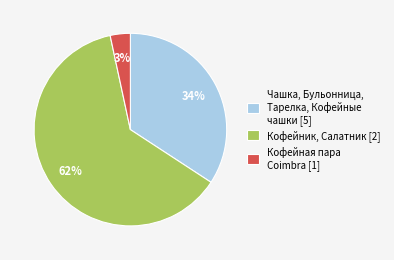

Which has a higher value, Чашка, Бульонница, Тарелка, Кофейные чашки [5] or Кофейная пара Coimbra [1]?

Чашка, Бульонница, Тарелка, Кофейные чашки [5]